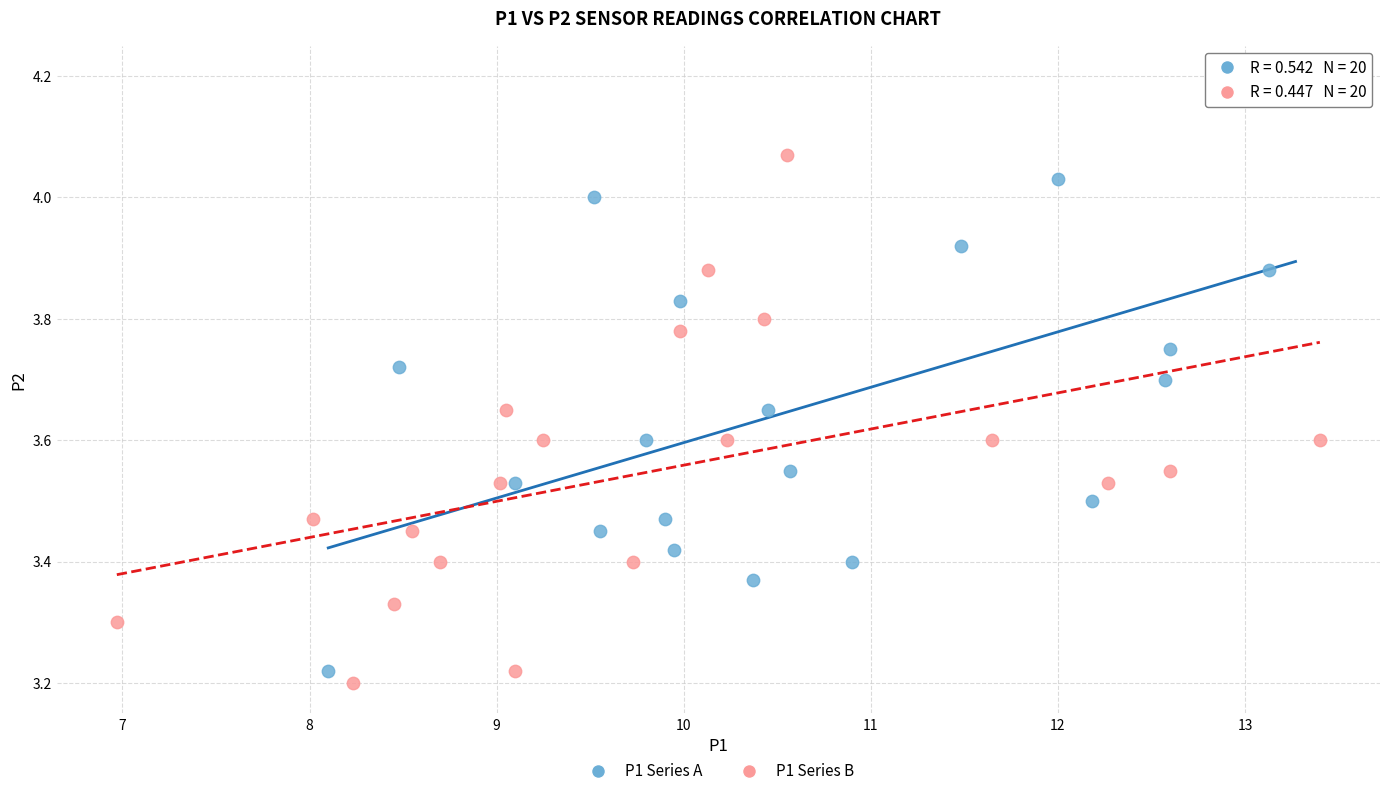

Which series reaches the maximum Y coordinate?

P1 Series A